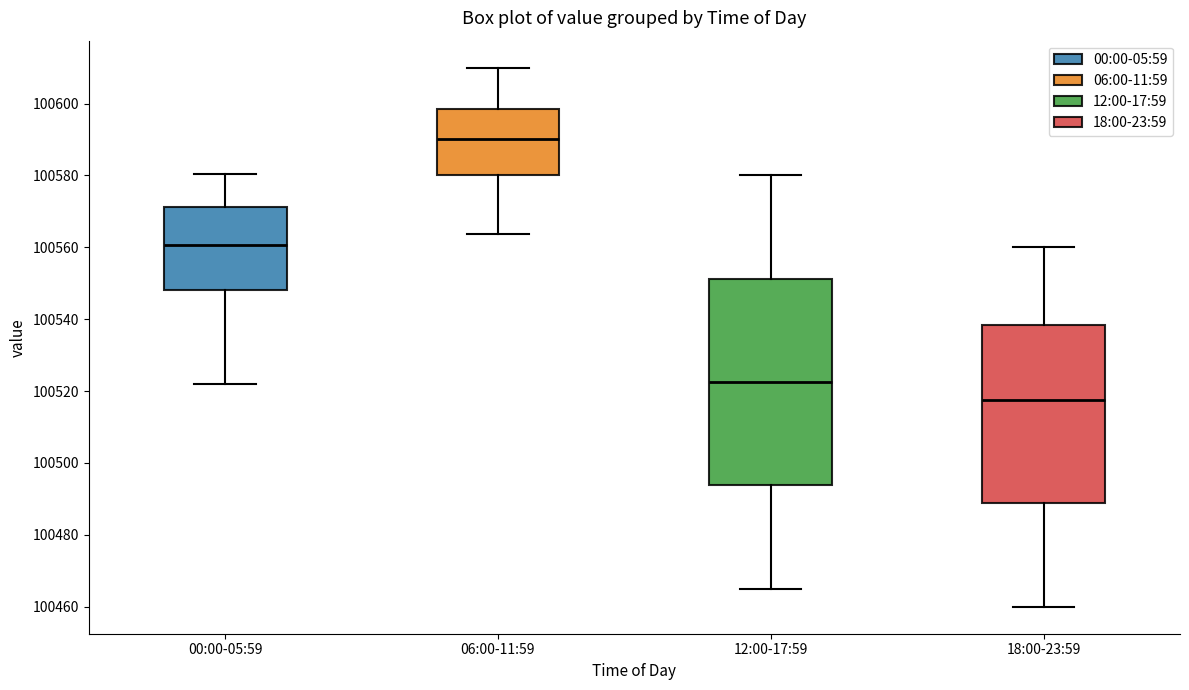

Reading left to right, transcribe this box plot: for each box, give where its median line is, the range the box spans, and where its two whiskers end, as read against the y-axis. The values are not printed on the chart, so give them approximately, as read against the axis.

00:00-05:59: median 100560, box 100548 to 100572, whiskers 100522 to 100580
06:00-11:59: median 100590, box 100580 to 100598, whiskers 100564 to 100610
12:00-17:59: median 100522, box 100494 to 100552, whiskers 100466 to 100580
18:00-23:59: median 100518, box 100488 to 100538, whiskers 100460 to 100560